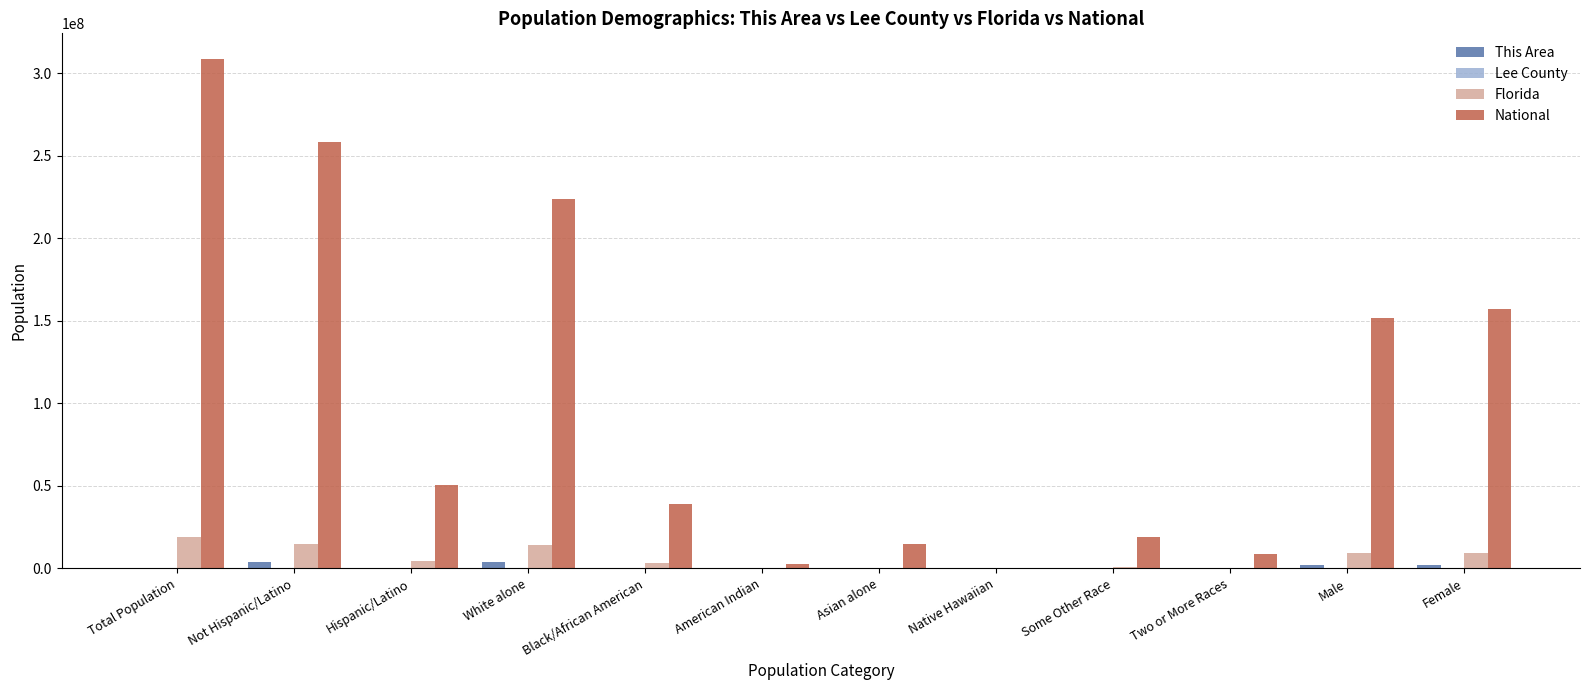

Between Black/African American and Male, which series saw the biggest shift?

National